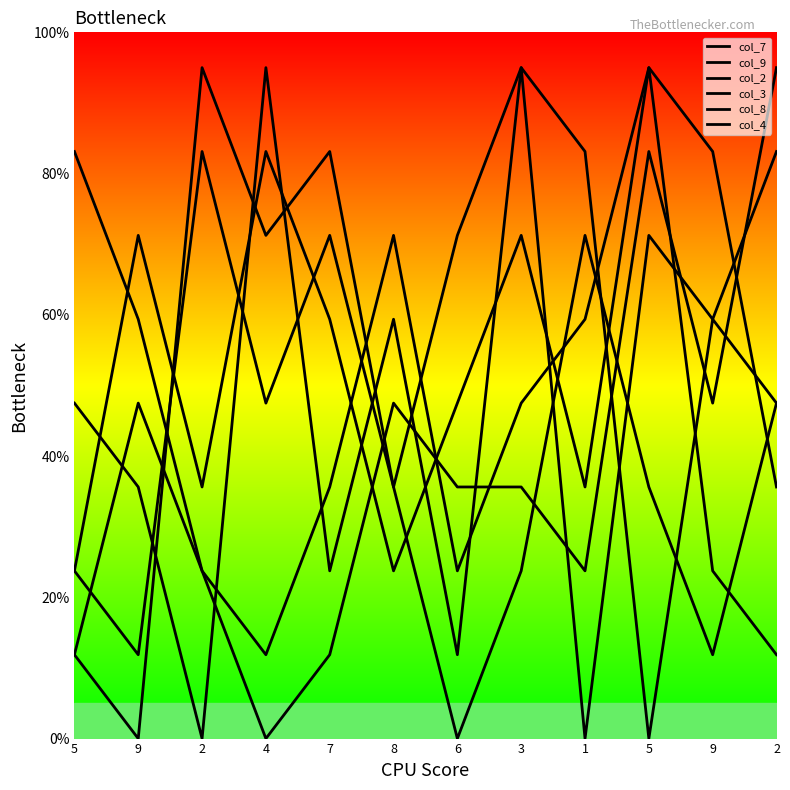

What is the difference between the maximum and second lowest values in the col_2 series?

9.5